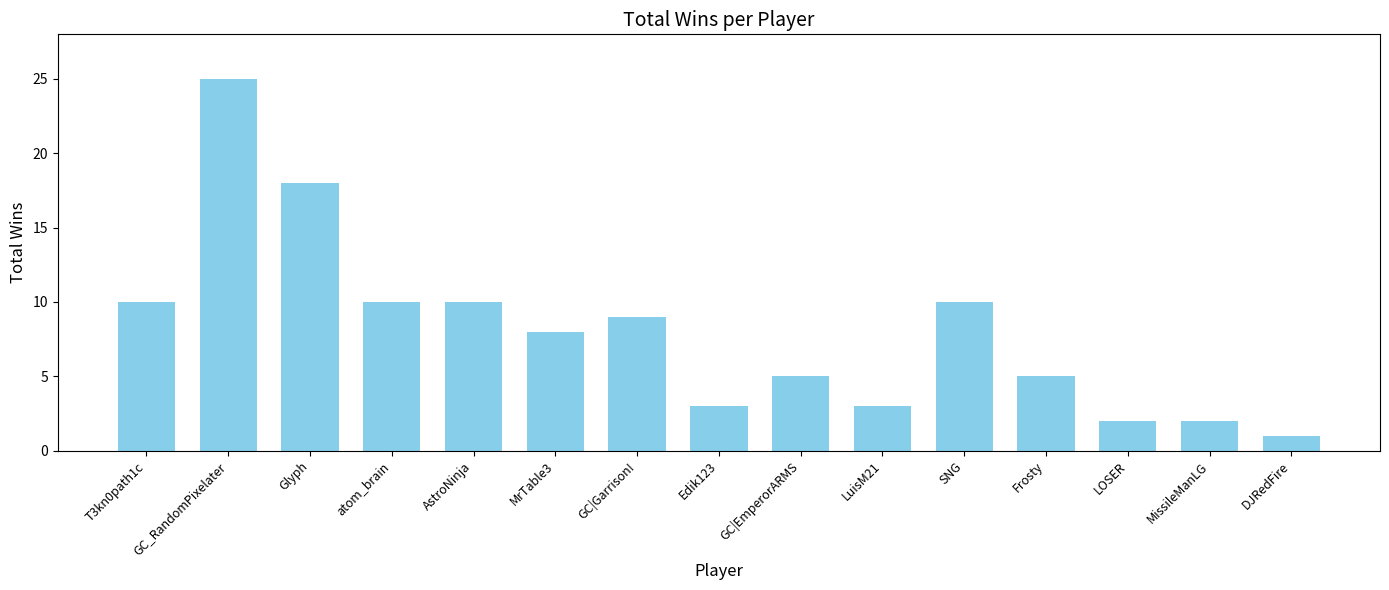

Which has a higher value, MissileManLG or AstroNinja?

AstroNinja